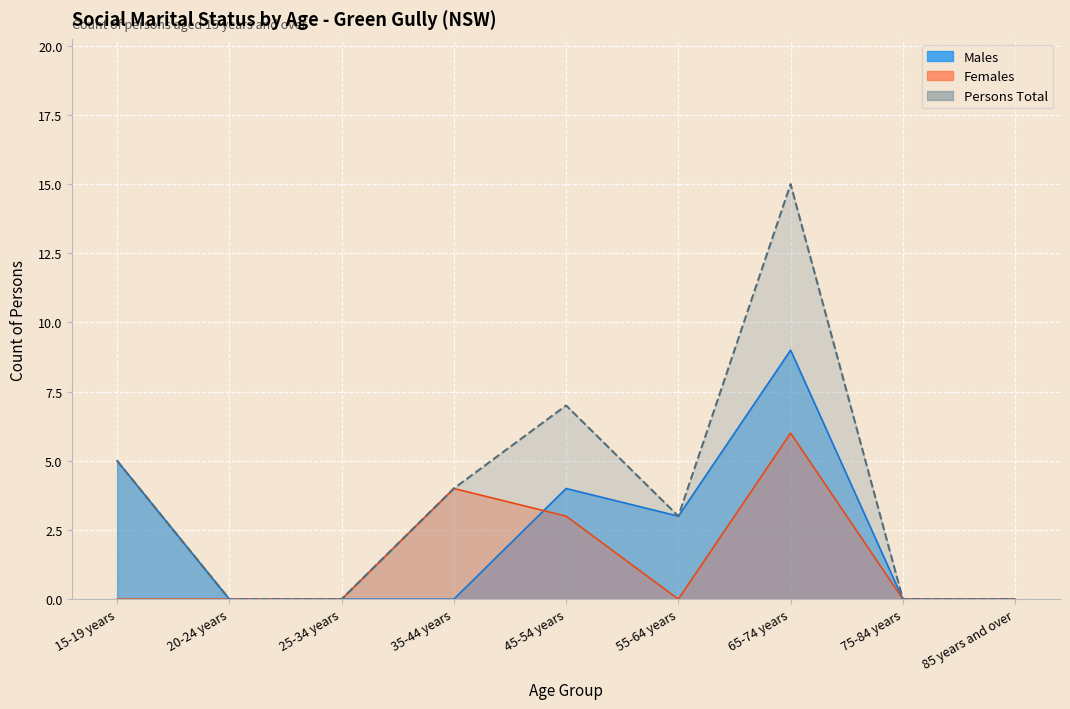

The Males series shows 3 at 15-19 years. True or false?

False